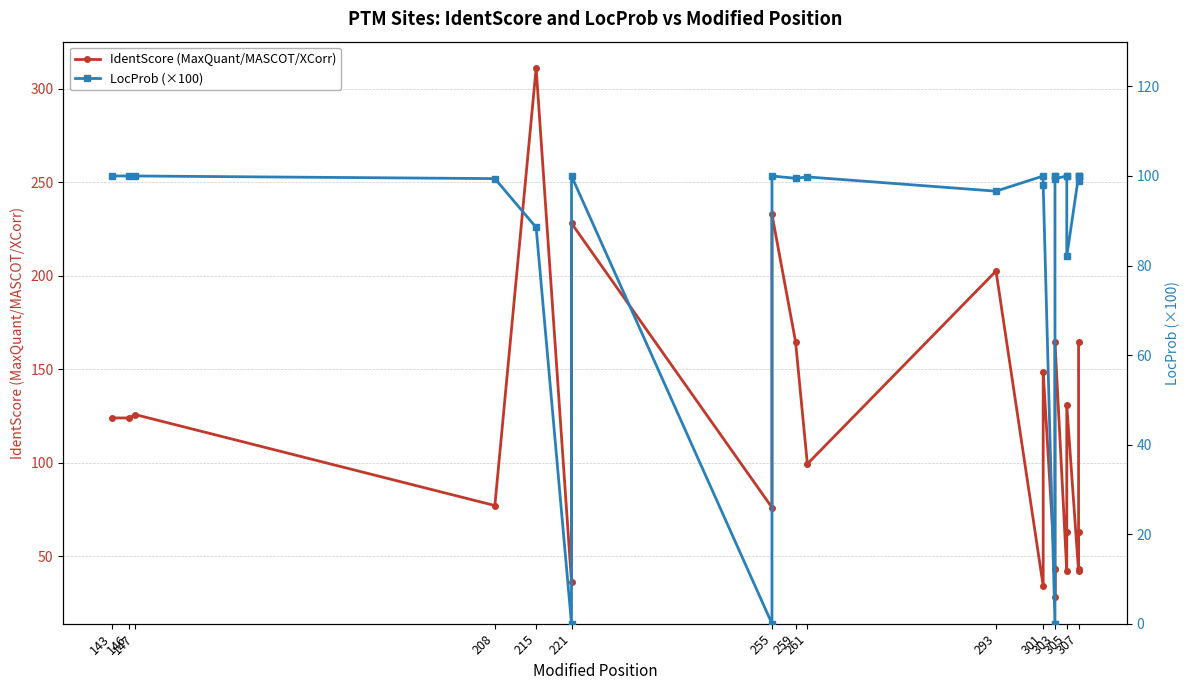

What is the value of the IdentScore (MaxQuant/MASCOT/XCorr) point at the 2nd from the left?

123.9